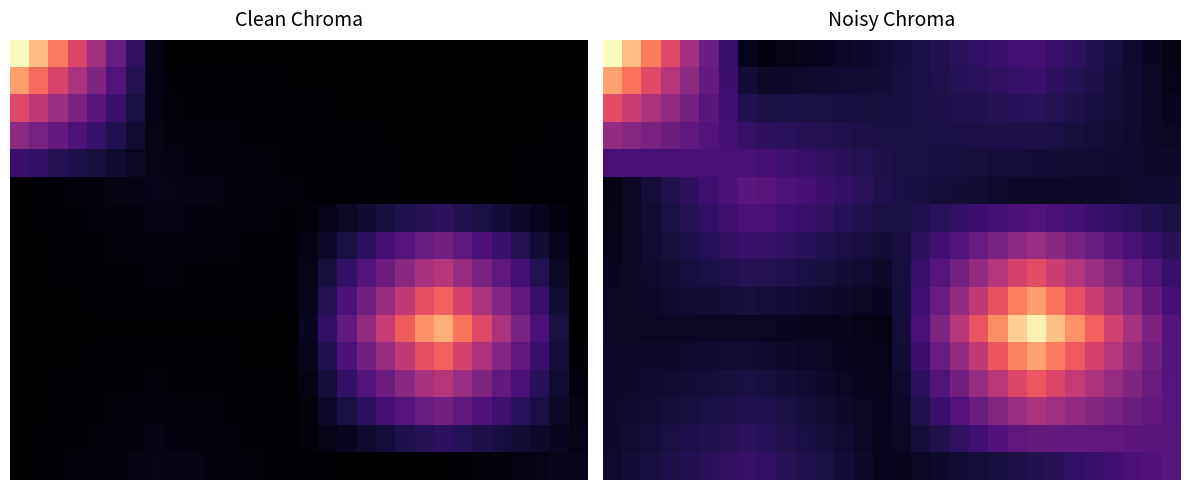

How many categories are shown in the chart?

30